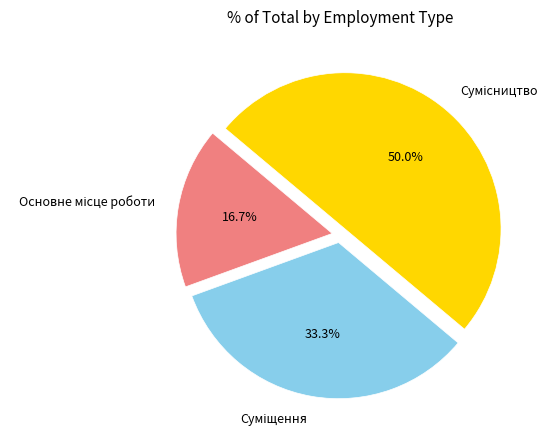

To the nearest percent, what is the combined percentage of Основне місце роботи and Сумісництво?

67%